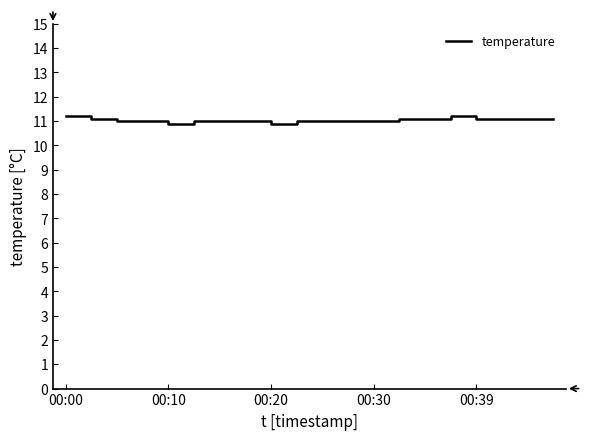

What is the minimum value shown in the chart?

10.9